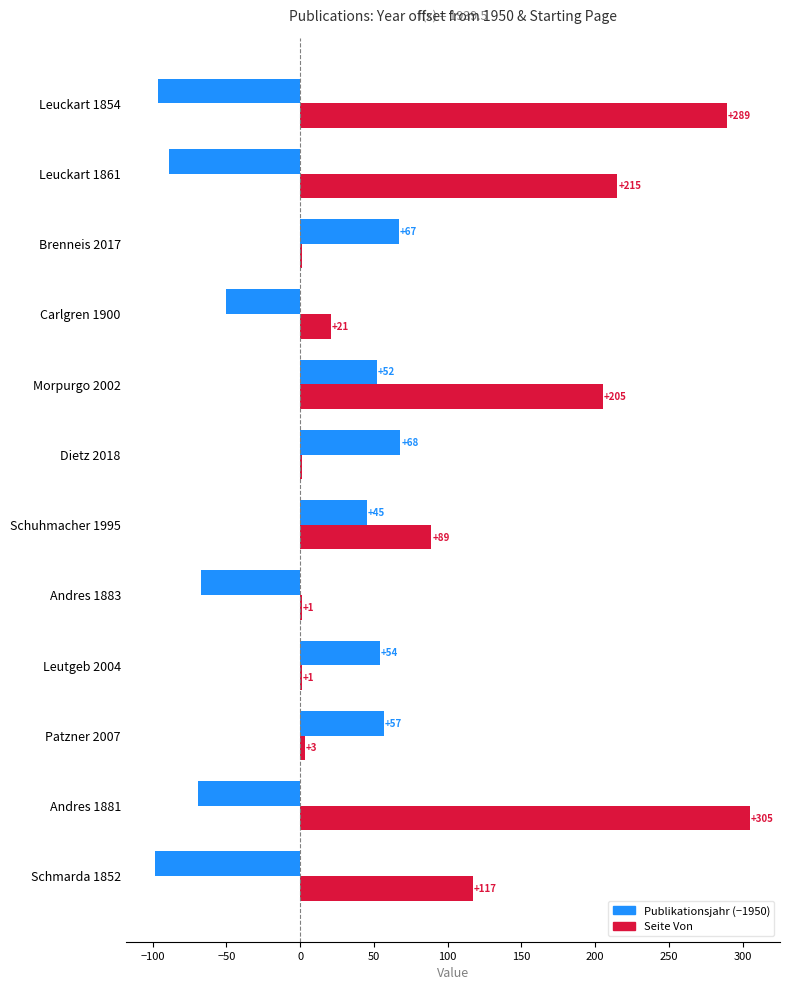

What is the total value across all series at Brenneis 2017?

68